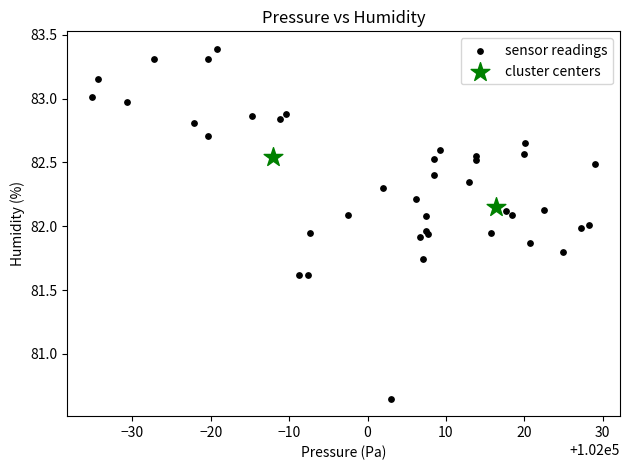

What are all the series names shown in the legend?

sensor readings, cluster centers